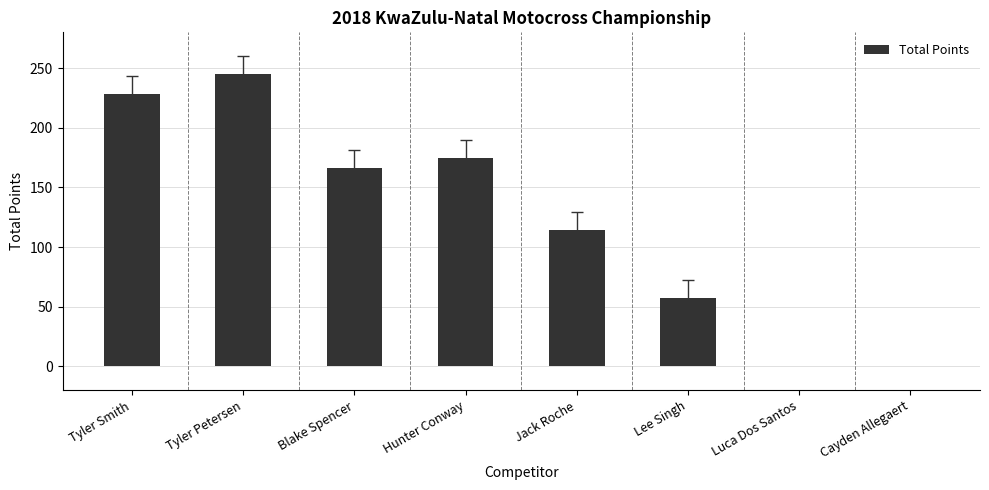

Which category has the highest value across all series?

Tyler Petersen